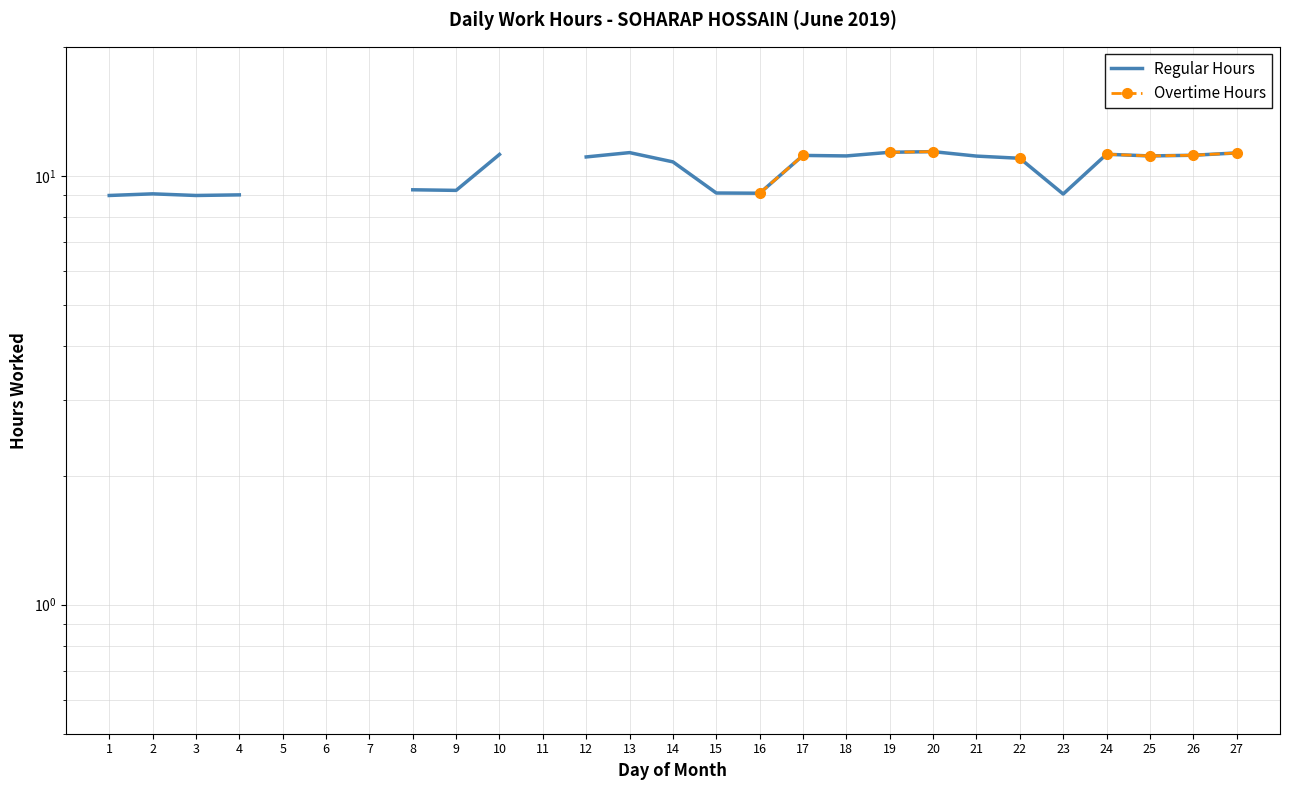

True or false: Overtime Hours has more than 1 points higher than both neighbors.

False